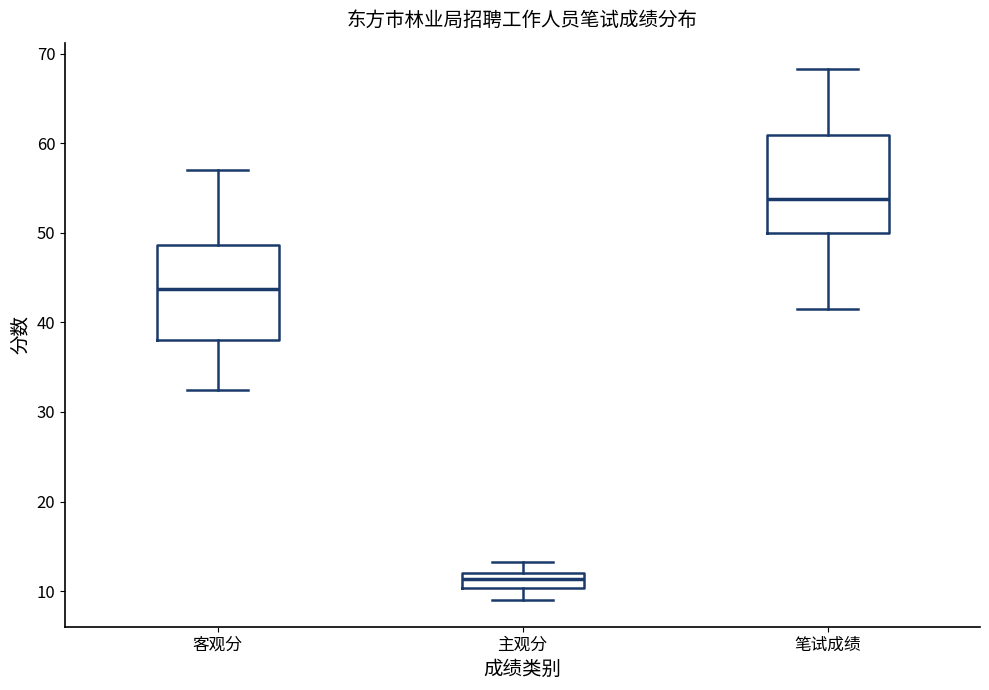

Which box has the highest median line?

笔试成绩